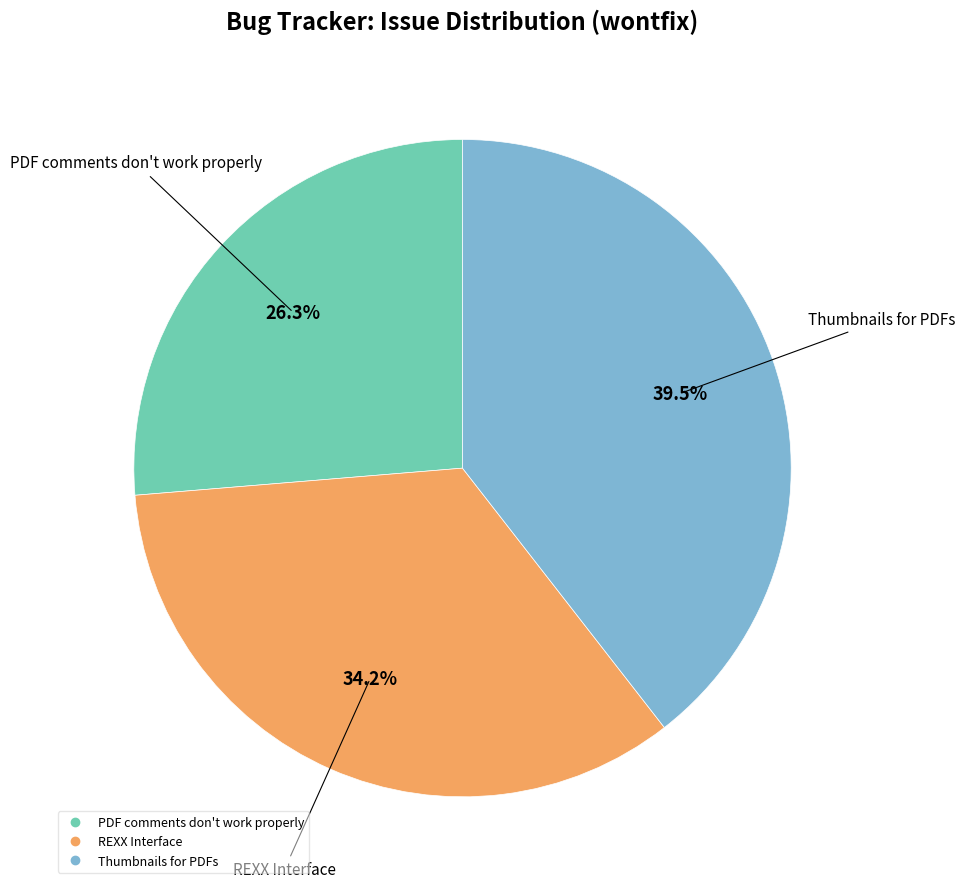

To the nearest percent, what portion does PDF comments don't work properly represent?

26%